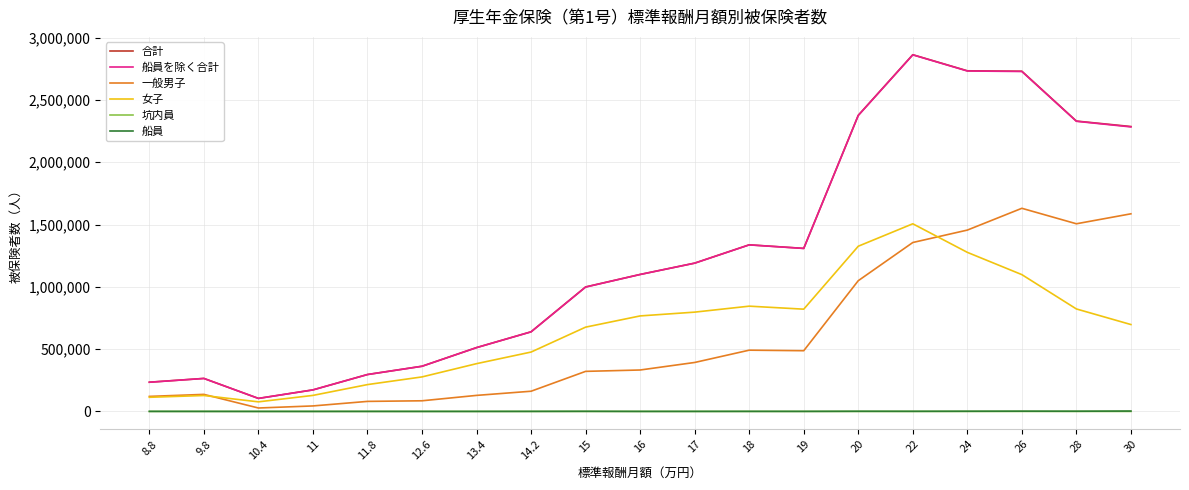

What is the difference between the second highest and second lowest values in the 一般男子 series?

1541650